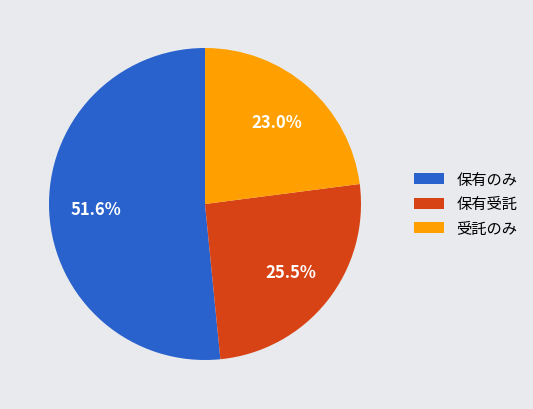

What percentage is the 保有のみ slice, to the nearest percent?

52%